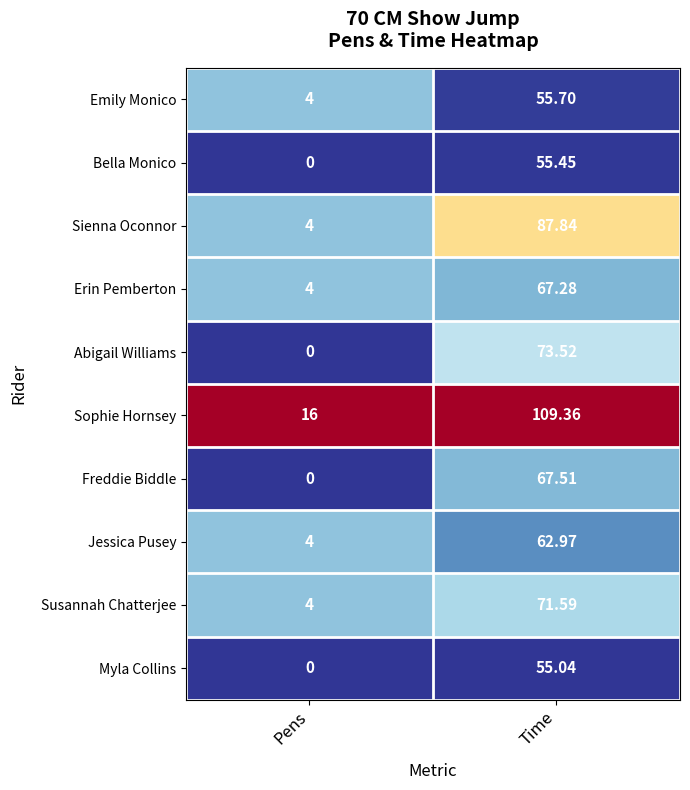

List the labels in order of Emily Monico value, smallest first.

Pens, Time